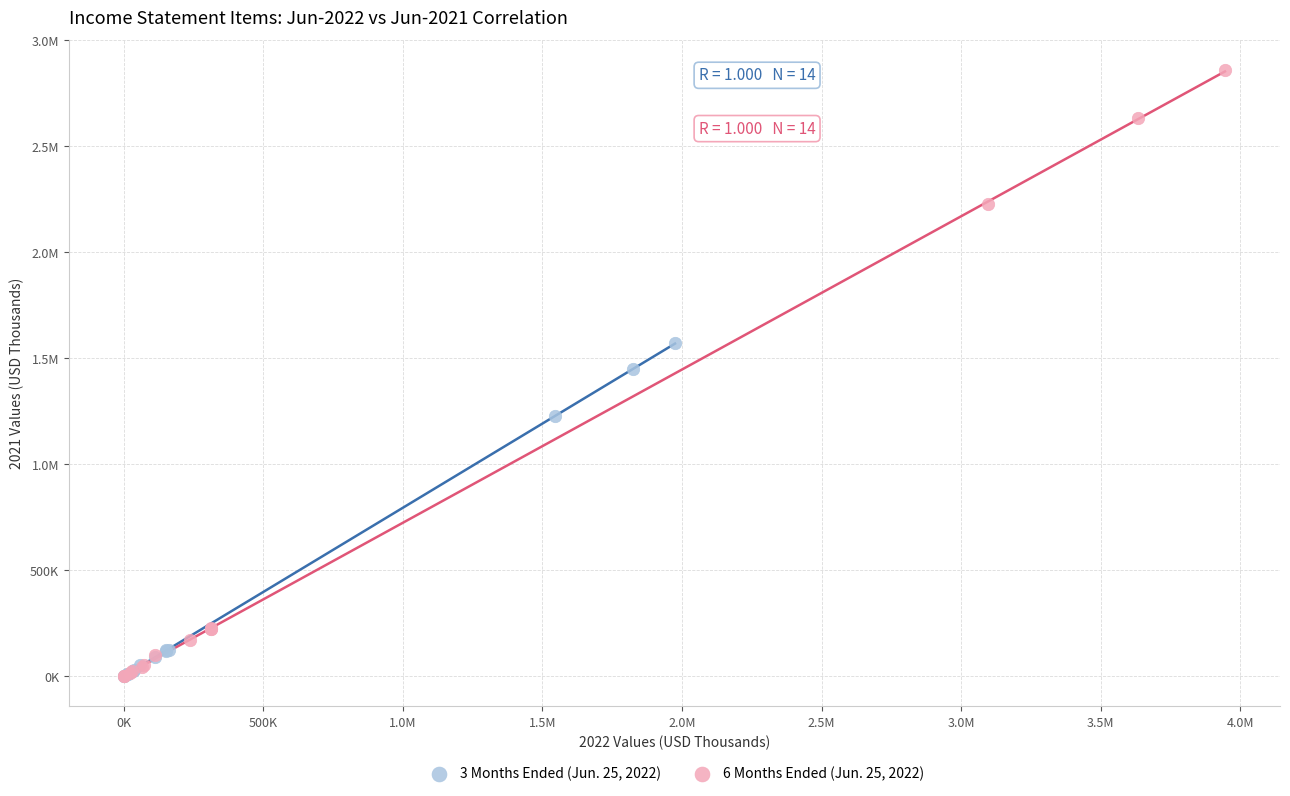

What are all the series names shown in the legend?

3 Months Ended (Jun. 25, 2022), 6 Months Ended (Jun. 25, 2022)